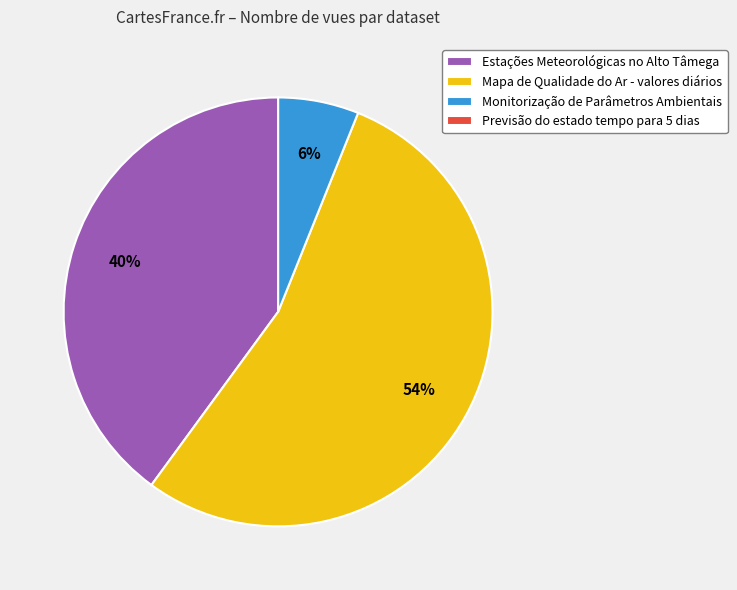

Is it true that Mapa de Qualidade do Ar - valores diários is 54% of the pie?

True